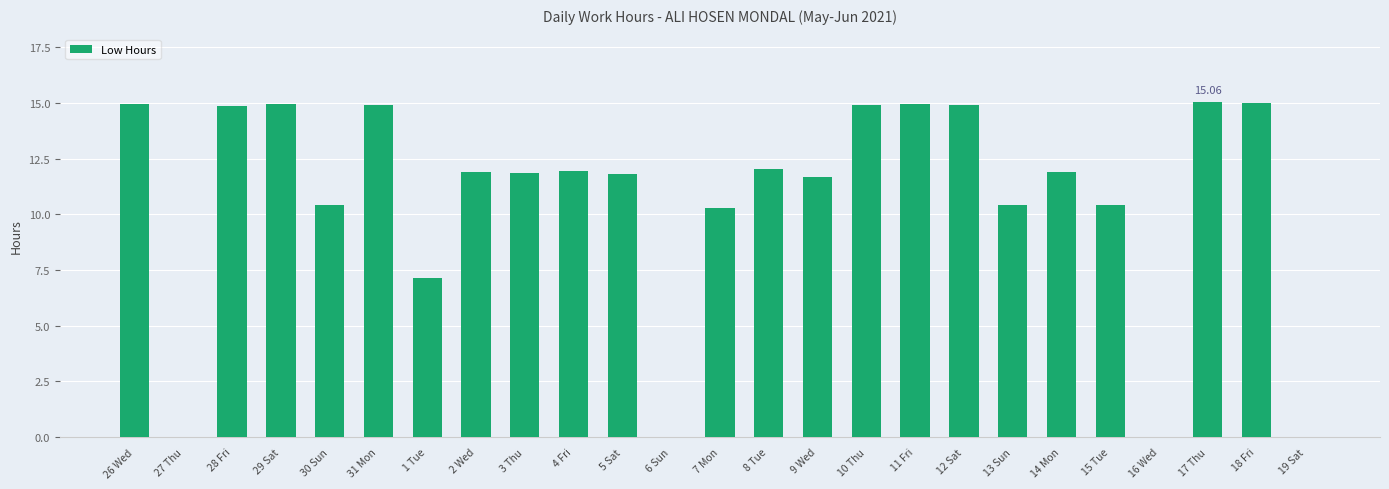

What is the change in value from 9 Wed to 13 Sun?

-1.3